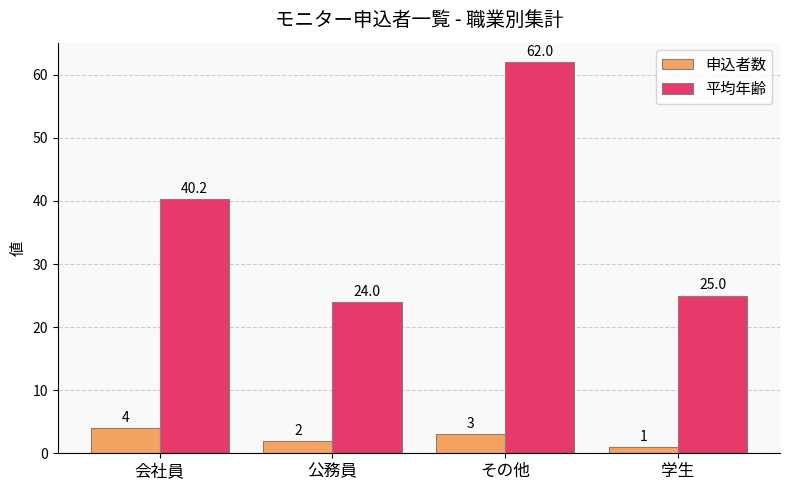

What is the difference between the maximum and minimum values in the 申込者数 series?

3.0